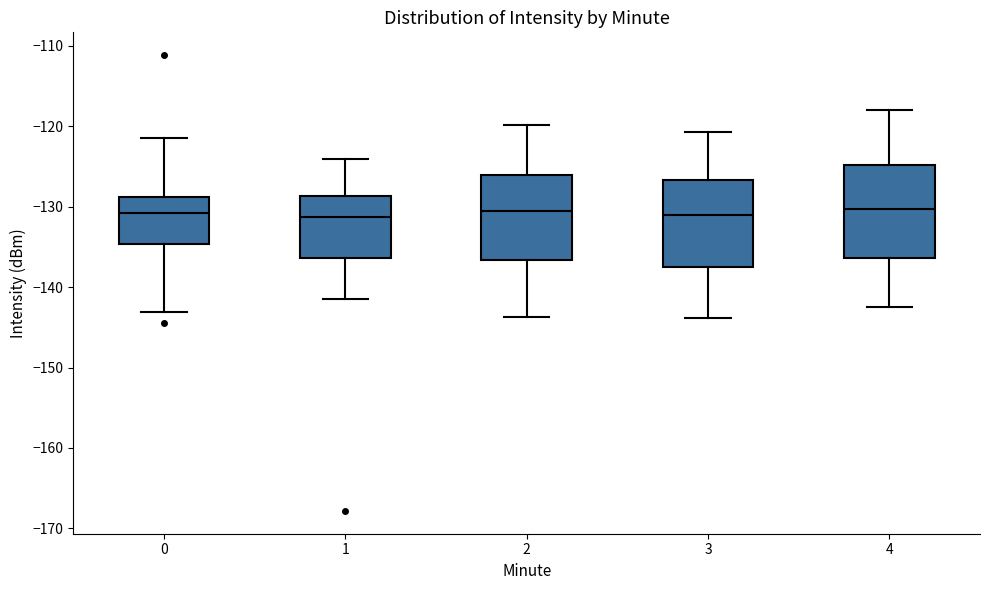

Where is the lower edge of the box at x = 2 on the y-axis? The values are not printed on the chart, so give them approximately, as read against the axis.

-137